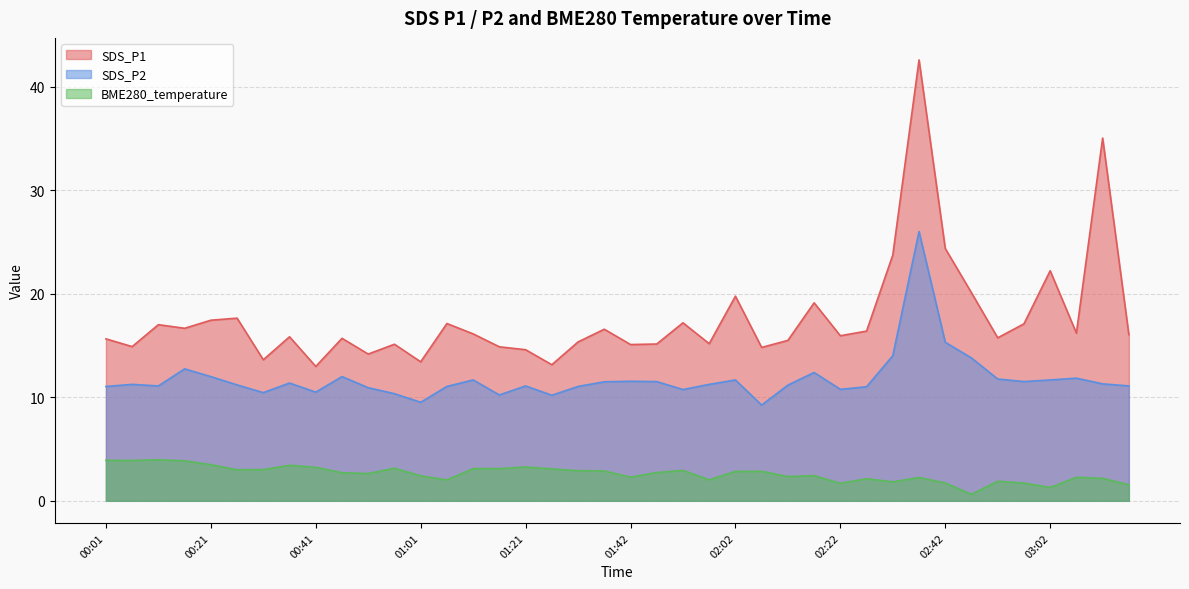

Between 02:17 and 02:27, which is larger?

02:17